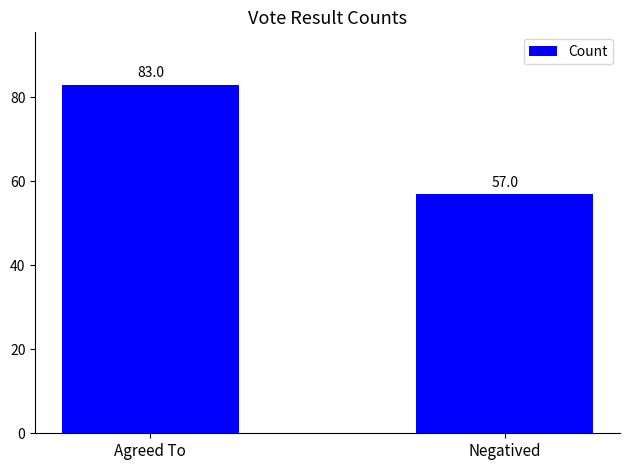

What is the label of the 1st bar from the right?

Negatived